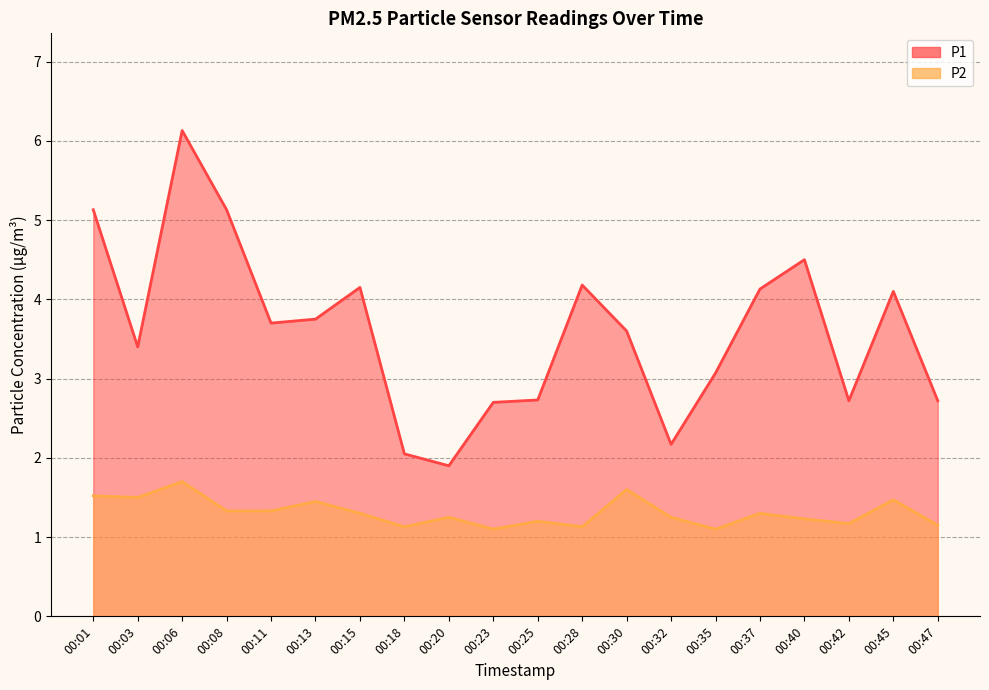

Which series has the largest range (max minus min)?

P1